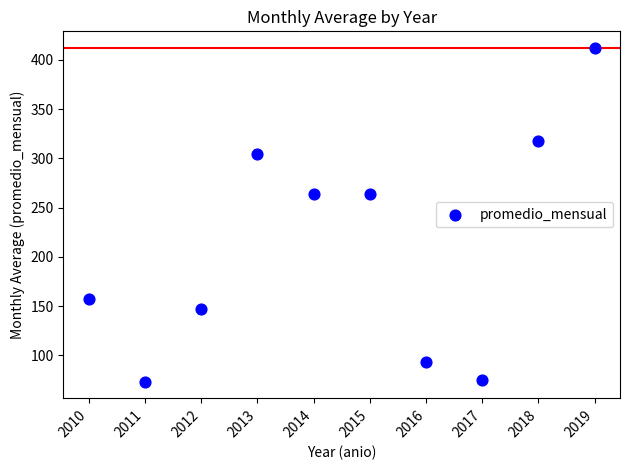

What is the average Y value?

210.6